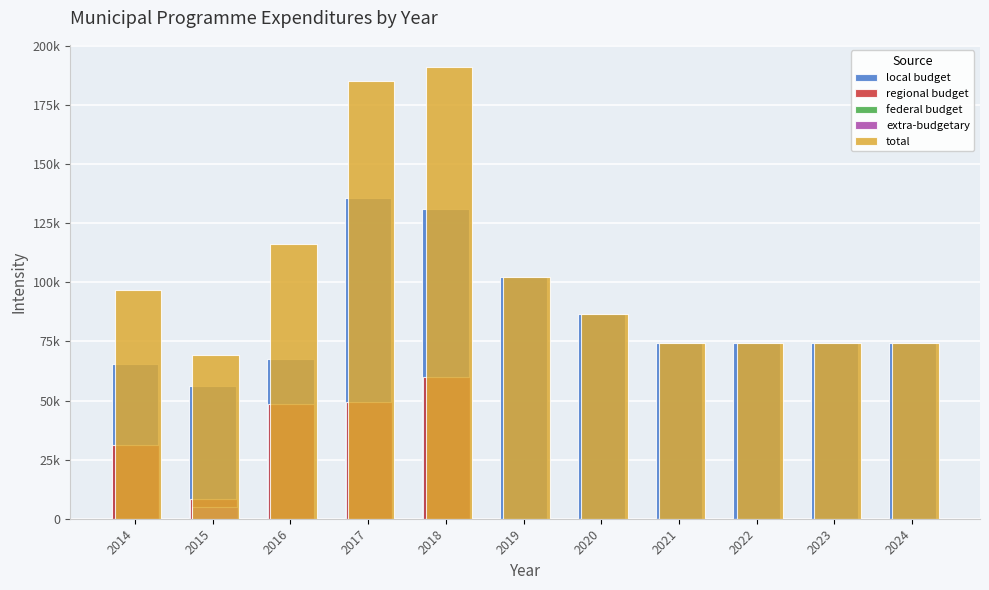

Are the bars horizontal?

No